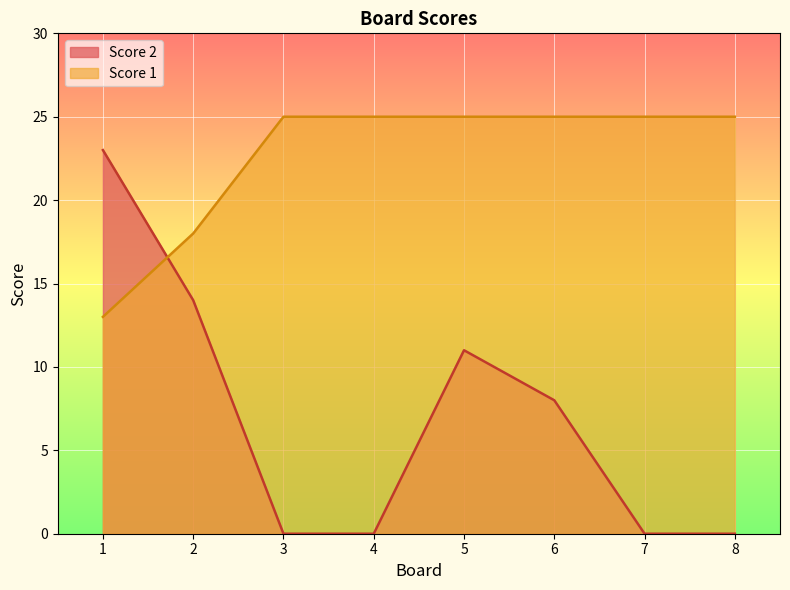

After their last crossing, which series has the higher values: Score 2 or Score 1?

Score 1